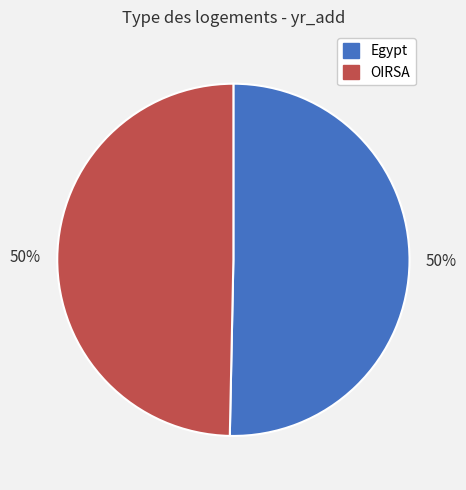

To the nearest percent, what is the combined percentage of OIRSA and Egypt?

100%